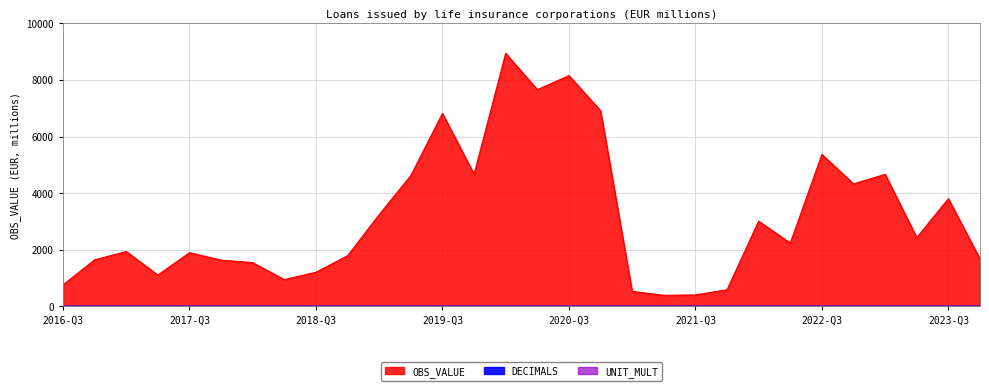

Is it true that DECIMALS equals 2 at 2018-Q3?

True